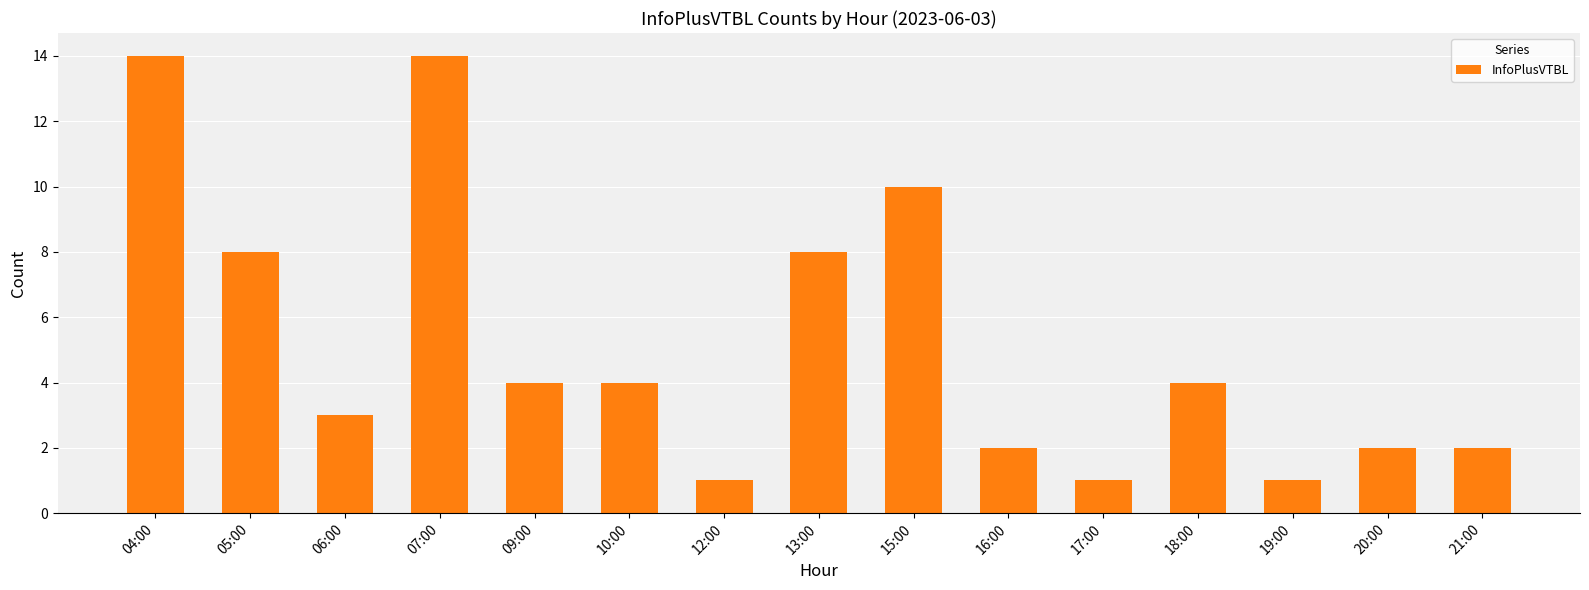

Are the bars grouped side by side (vs. stacked)?

No